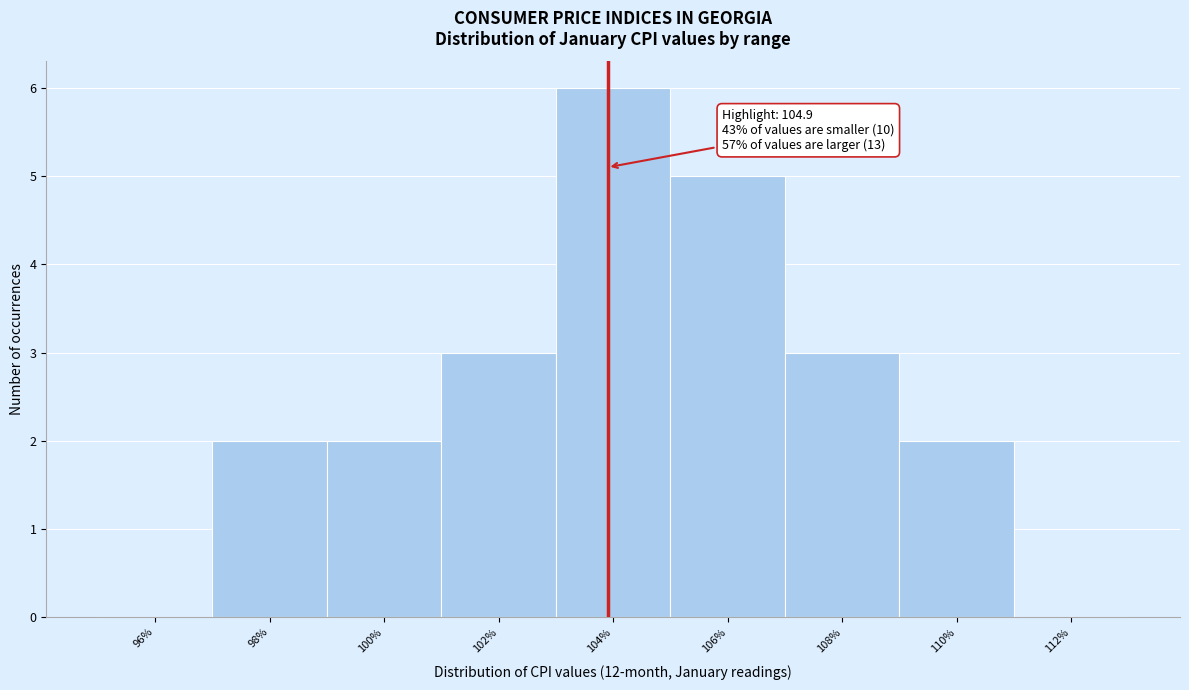

Reading left to right, extract all data points from this chart.

96%=0	98%=2	100%=2	102%=3	104%=6	106%=5	108%=3	110%=2	112%=0